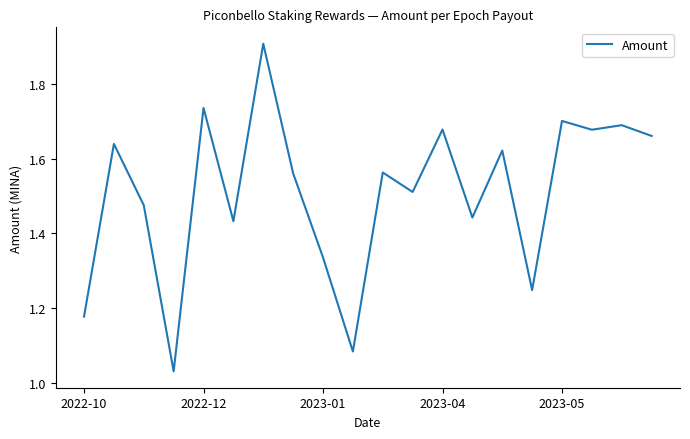

What is the greatest value displayed?

1.9